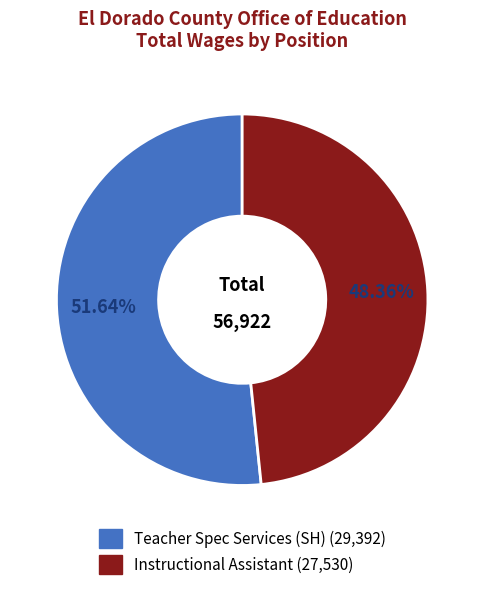

True or false: Instructional Assistant accounts for 42% of the total.

False